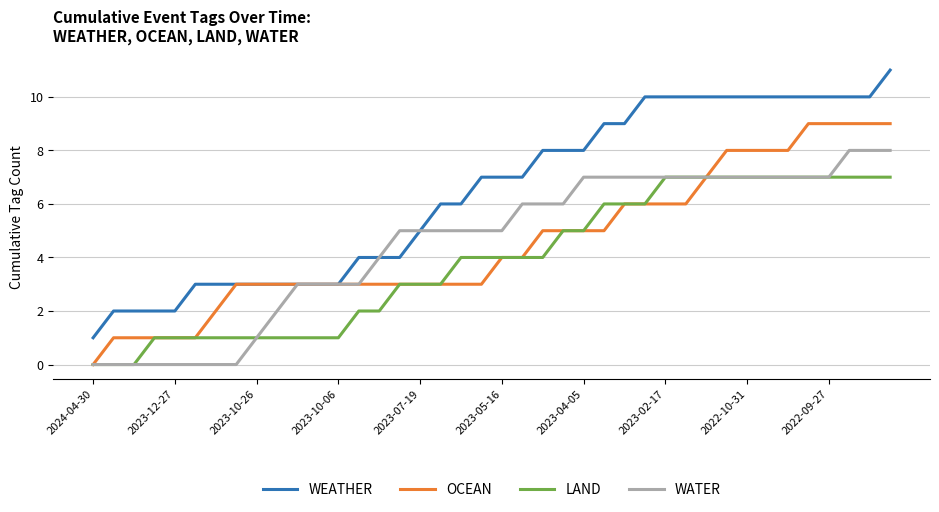

Which series has the largest range (max minus min)?

WEATHER